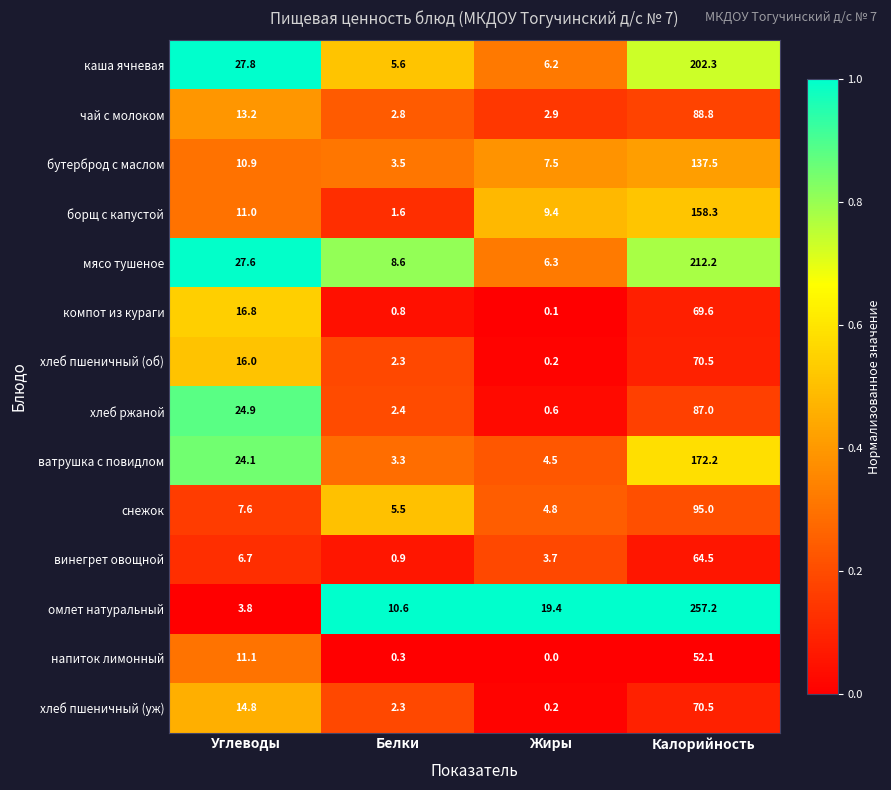

What is the total value across all series at Калорийность?

1737.7